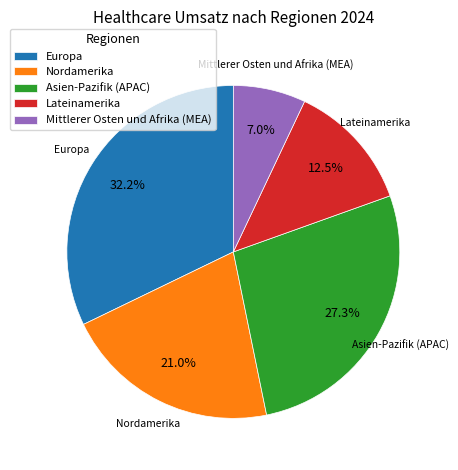

Which slice is the smallest?

Mittlerer Osten und Afrika (MEA)